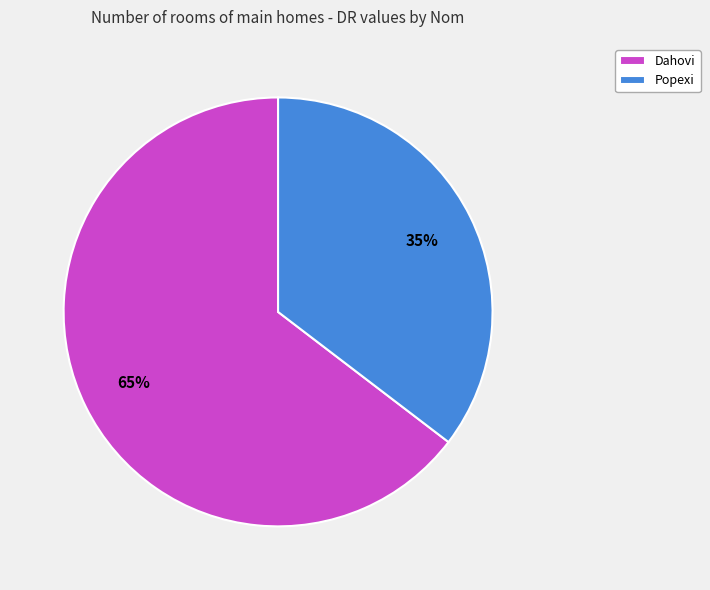

To the nearest percent, what is the average slice percentage?

50%